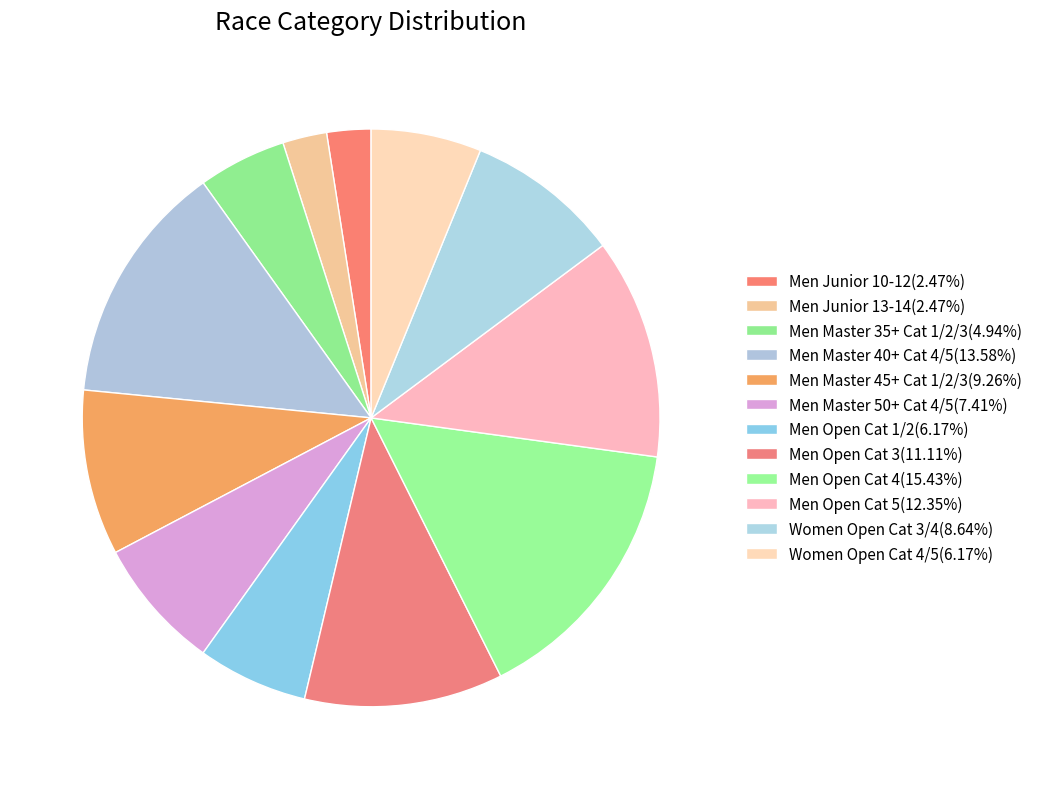

Which category has the biggest portion of the pie?

Men Open Cat 4